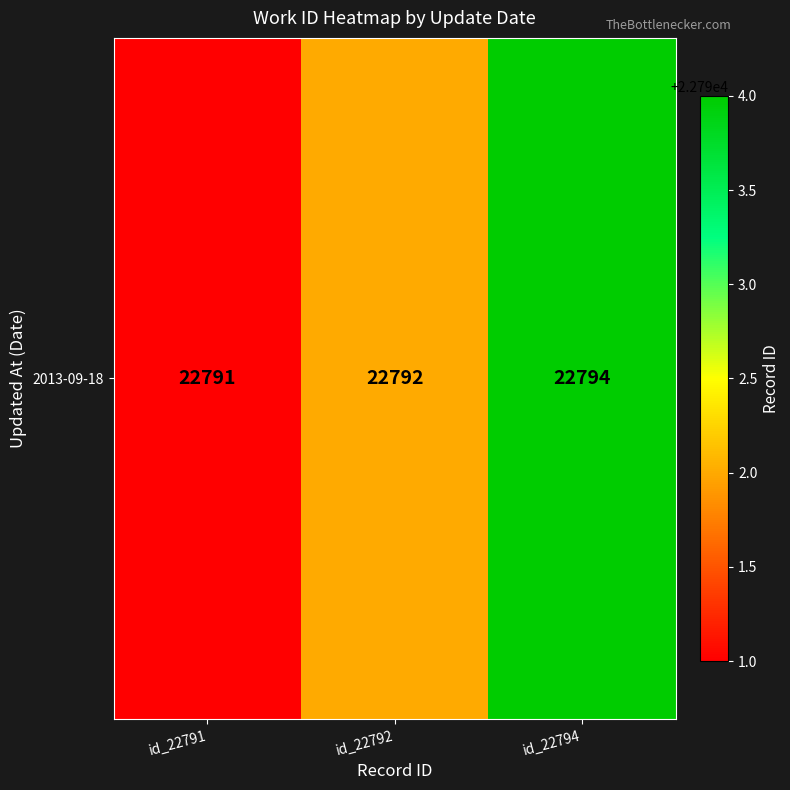

How many data points does each series have?

3